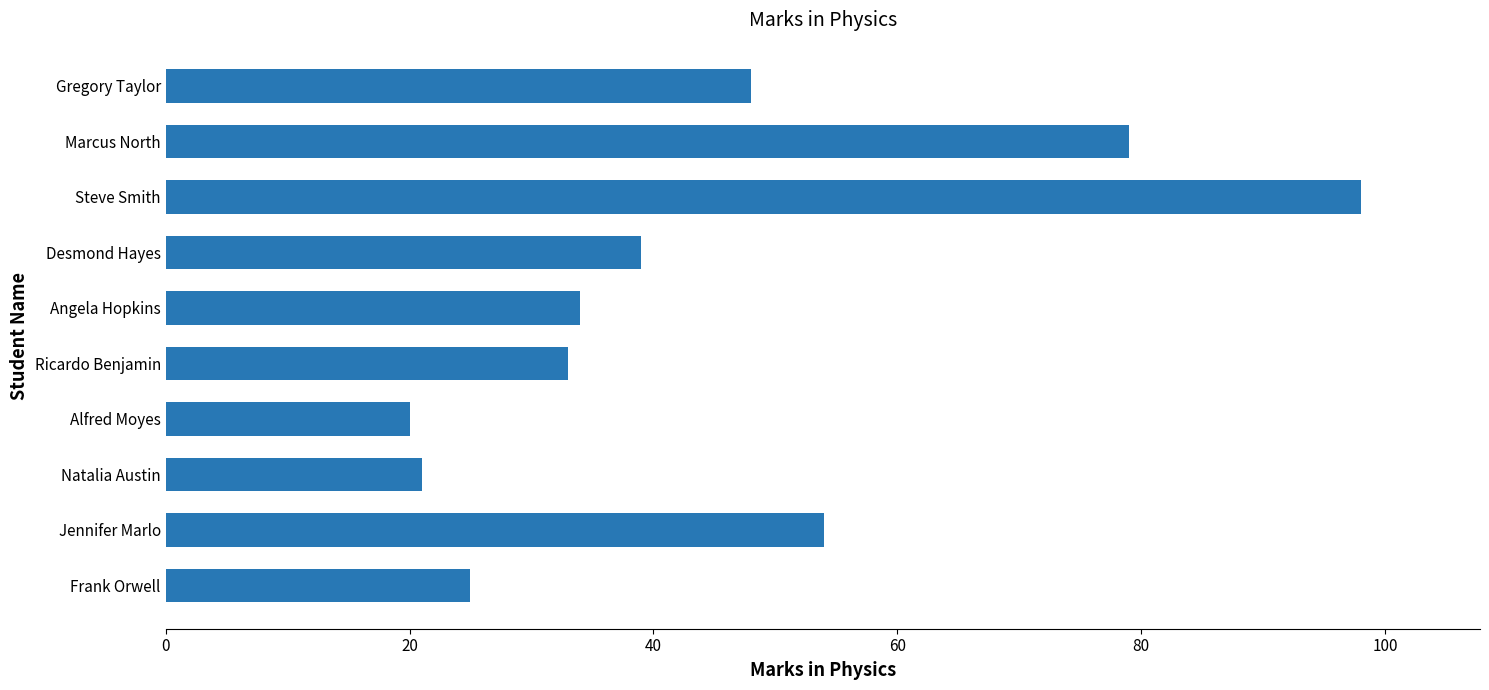

At which label is the value closest to 59?

Jennifer Marlo